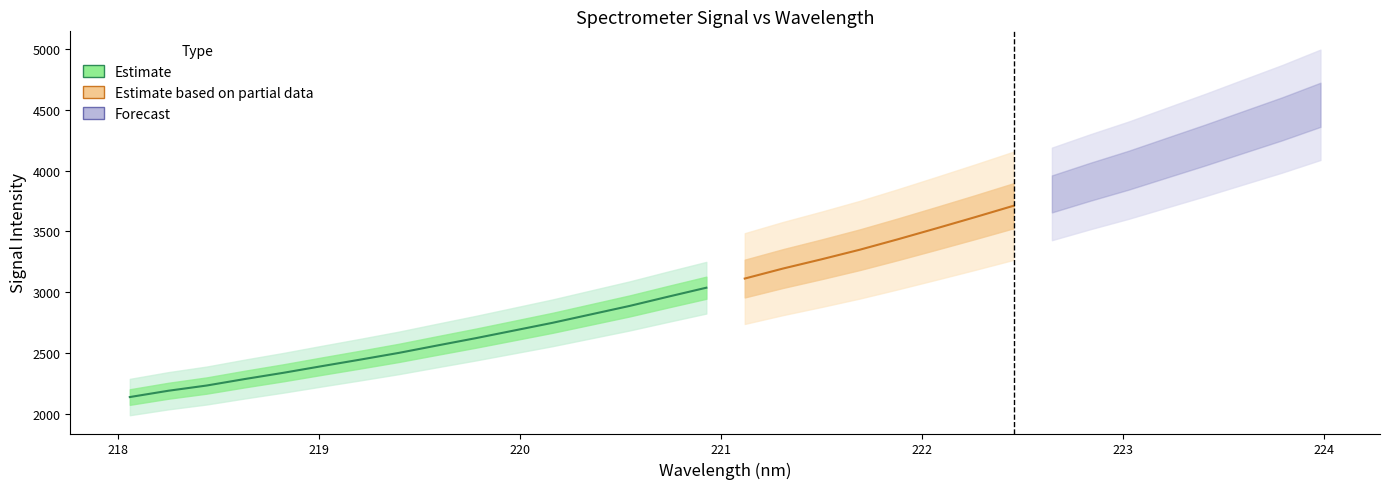

Reading left to right, list all the values displayed in this chart.

x: 0=218.1	1=218.3	2=218.4	3=218.6	4=218.8	5=219.0	6=219.2	7=219.4	8=219.6	9=219.8	10=220.0	11=220.2	12=220.4	13=220.5	14=220.7	15=220.9	16=221.1	17=221.3	18=221.5	19=221.7	20=221.9	21=222.1	22=222.3	23=222.5	24=222.6	25=222.8	26=223.0	27=223.2	28=223.4	29=223.6	30=223.8	31=224.0
y: 0=2137.0	1=2188.7	2=2231.9	3=2285.8	4=2336.9	5=2391.7	6=2445.4	7=2500.7	8=2561.6	9=2621.7	10=2684.9	11=2748.4	12=2817.6	13=2886.9	14=2962.7	15=3037.0	16=3112.3	17=3195.1	18=3270.9	19=3350.1	20=3436.7	21=3526.6	22=3617.8	23=3711.4	24=3809.1	25=3909.2	26=4004.4	27=4108.4	28=4212.1	29=4319.8	30=4427.0	31=4542.6